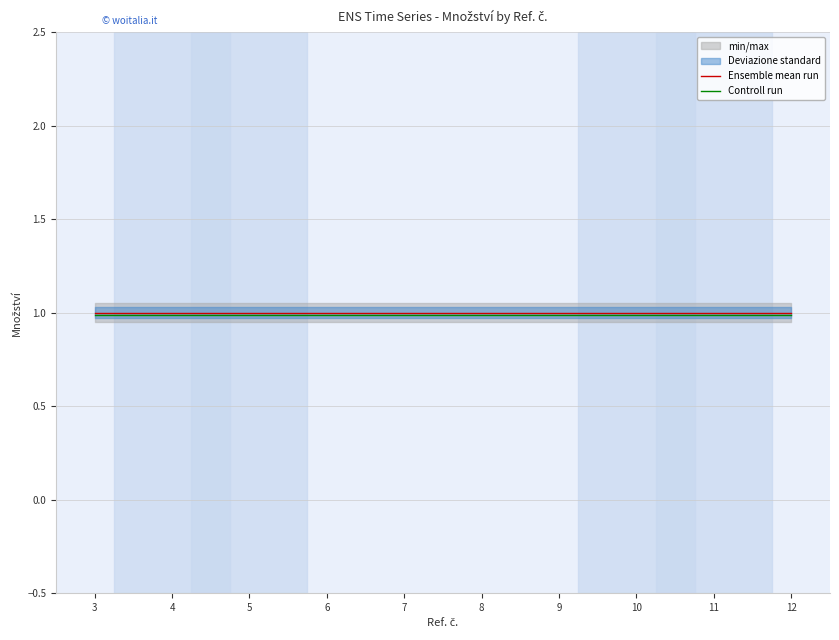

Which category has the lowest value in the Controll run series?

3